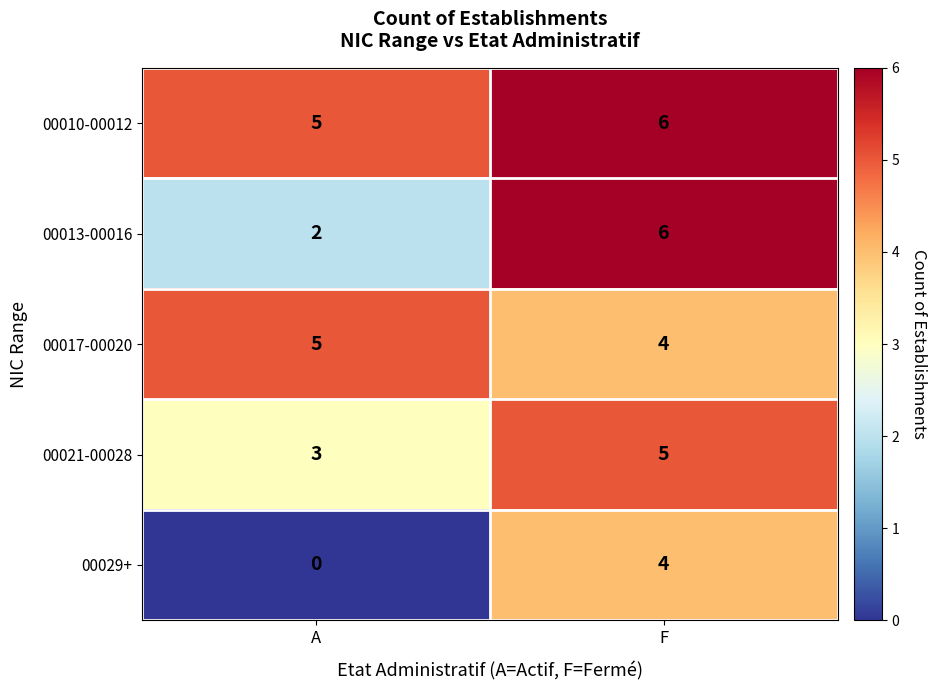

At which label does 00017-00020 reach its minimum?

F